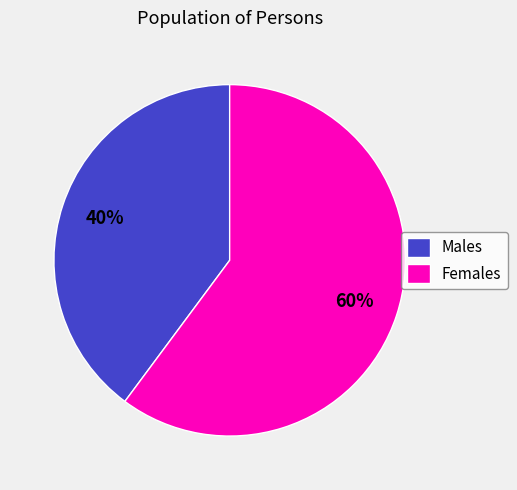

Rank the categories by value from highest to lowest.

Females, Males